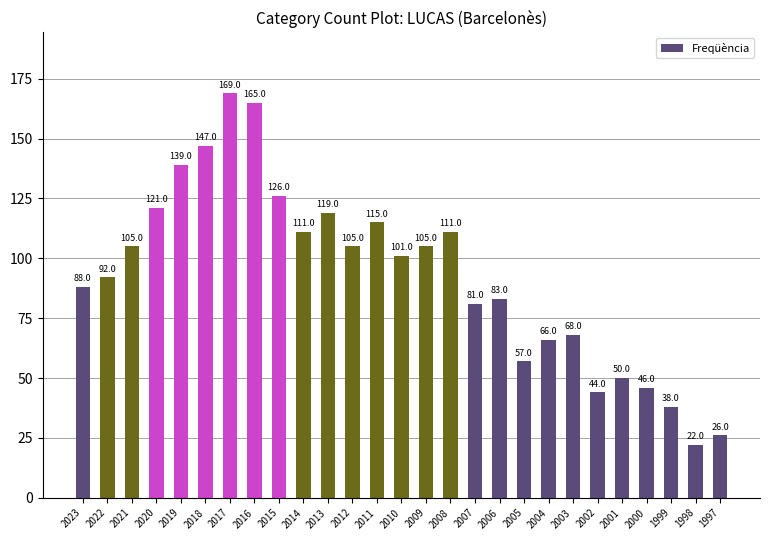

At which category does the chart reach its peak across all series?

2017